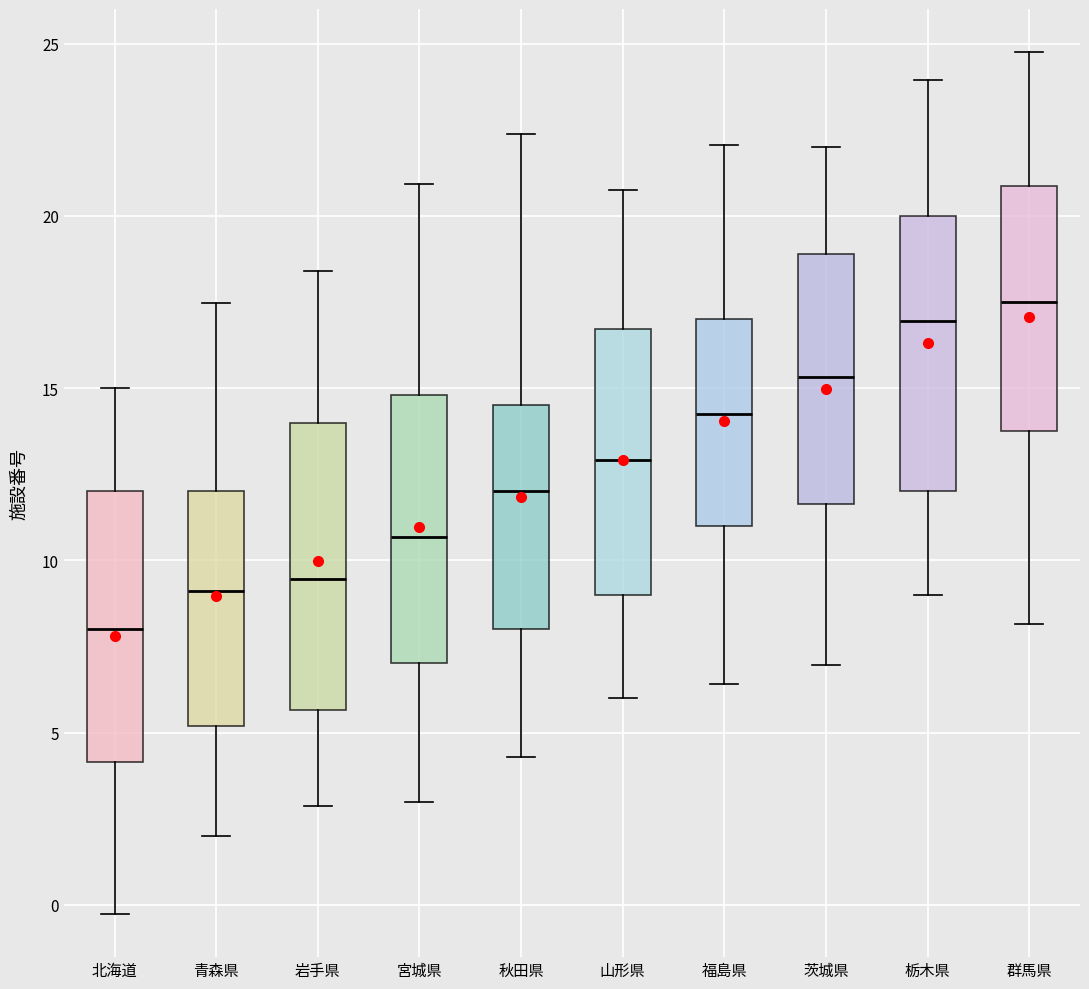

Reading left to right, transcribe this box plot: for each box, give where its median line is, the range the box spans, and where its two whiskers end, as read against the y-axis. The values are not printed on the chart, so give them approximately, as read against the axis.

北海道: median 8.0, box 4.0 to 12.0, whiskers -0.5 to 15.0
青森県: median 9.0, box 5.0 to 12.0, whiskers 2.0 to 17.5
岩手県: median 9.5, box 5.5 to 14.0, whiskers 3.0 to 18.5
宮城県: median 10.5, box 7.0 to 15.0, whiskers 3.0 to 21.0
秋田県: median 12.0, box 8.0 to 14.5, whiskers 4.5 to 22.5
山形県: median 13.0, box 9.0 to 16.5, whiskers 6.0 to 20.5
福島県: median 14.0, box 11.0 to 17.0, whiskers 6.5 to 22.0
茨城県: median 15.5, box 11.5 to 19.0, whiskers 7.0 to 22.0
栃木県: median 17.0, box 12.0 to 20.0, whiskers 9.0 to 24.0
群馬県: median 17.5, box 14.0 to 21.0, whiskers 8.0 to 25.0